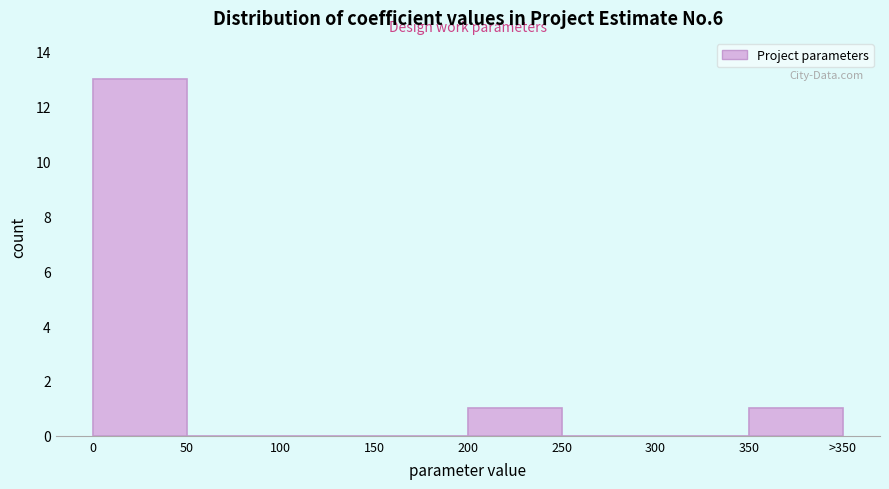

Reading left to right, transcribe all the data shown in this chart.

0=13	50=0	100=0	150=0	200=1	250=0	300=0	350=1